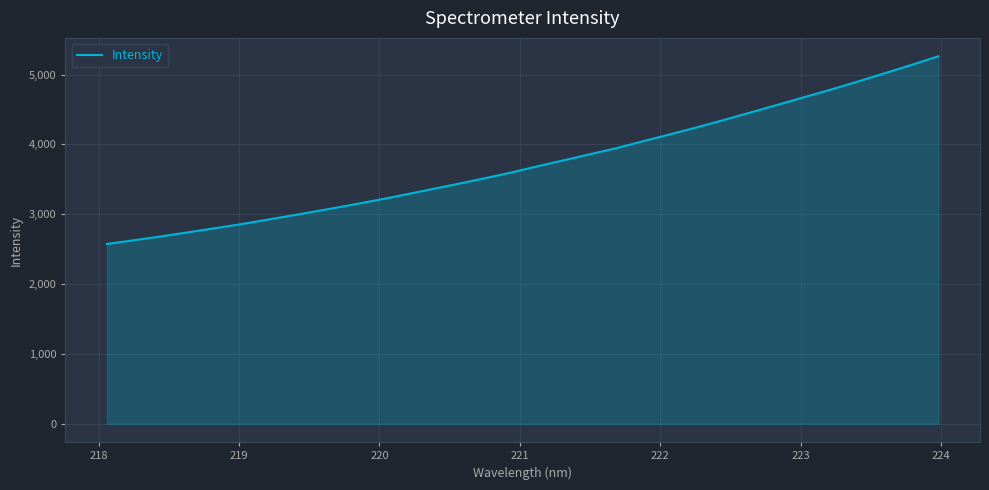

True or false: the data has more than 0 interior local peaks.

False